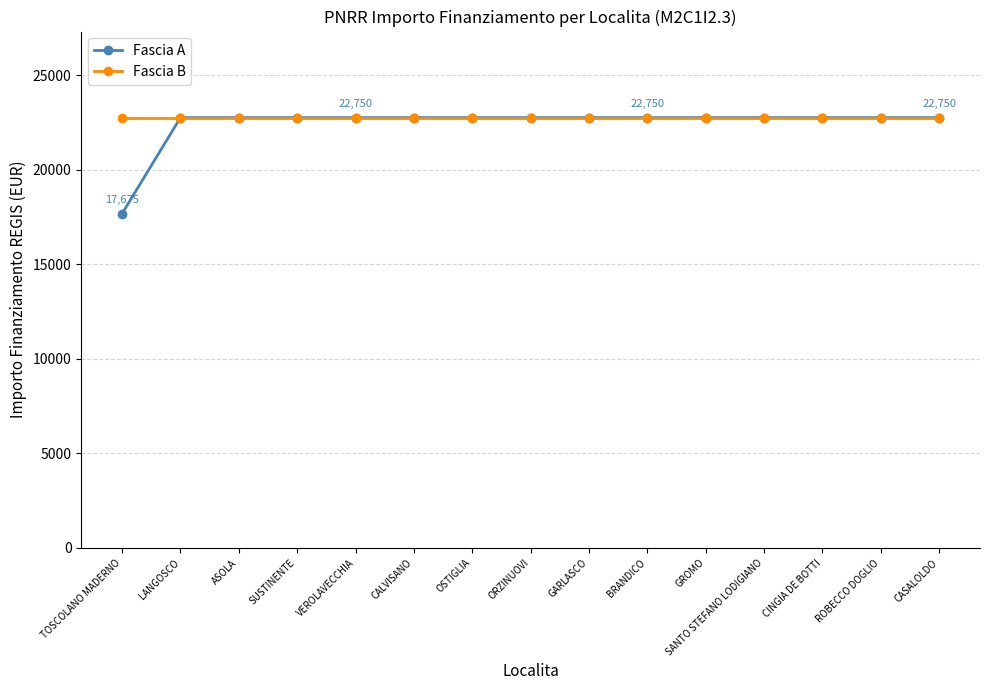

What is the label of the 12th point from the right?

SUSTINENTE